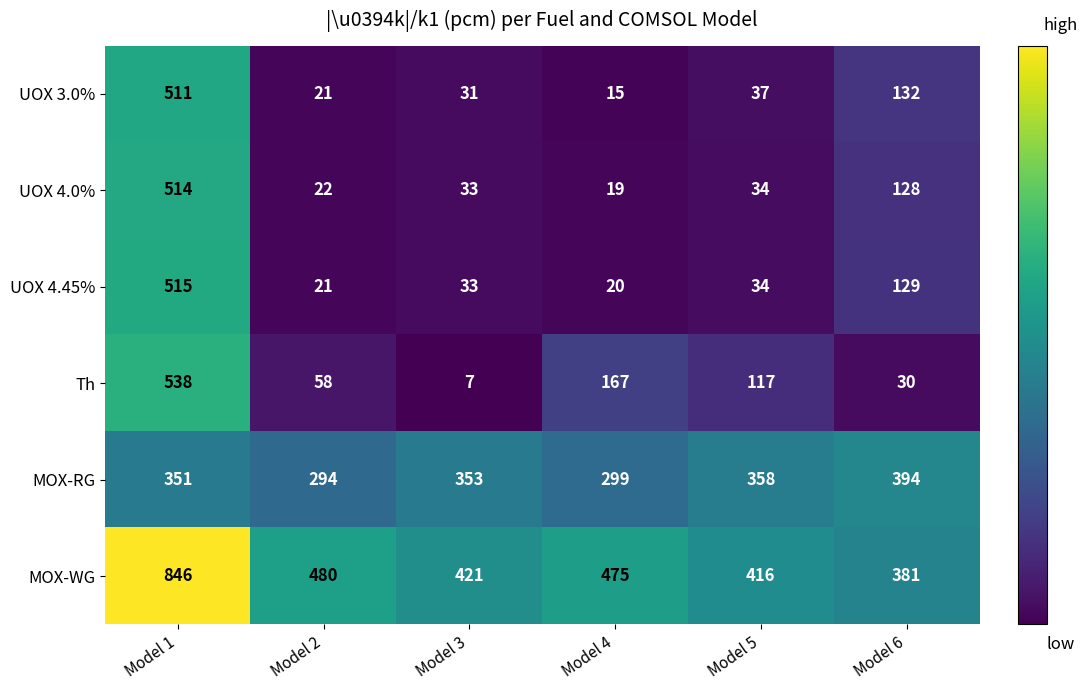

At how many categories does at least one series exceed 147?

6